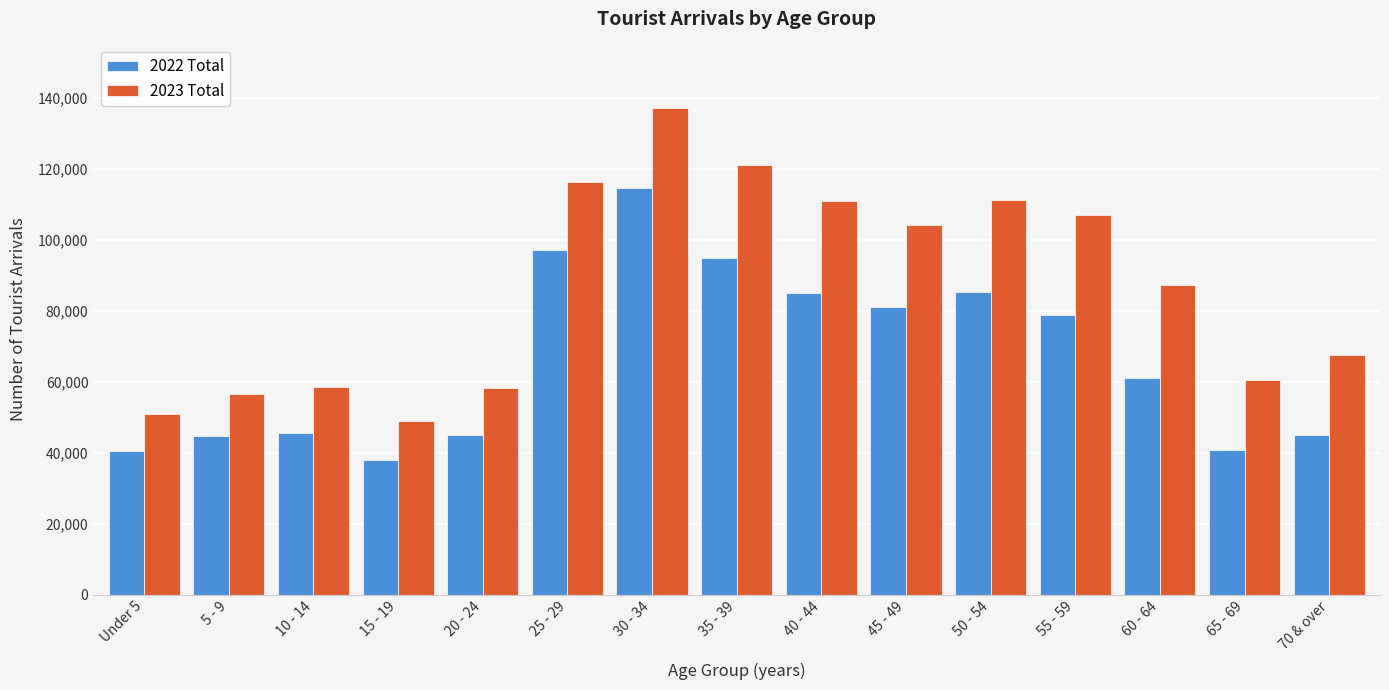

Where is 2023 Total nearest to the value 92976?

60 - 64